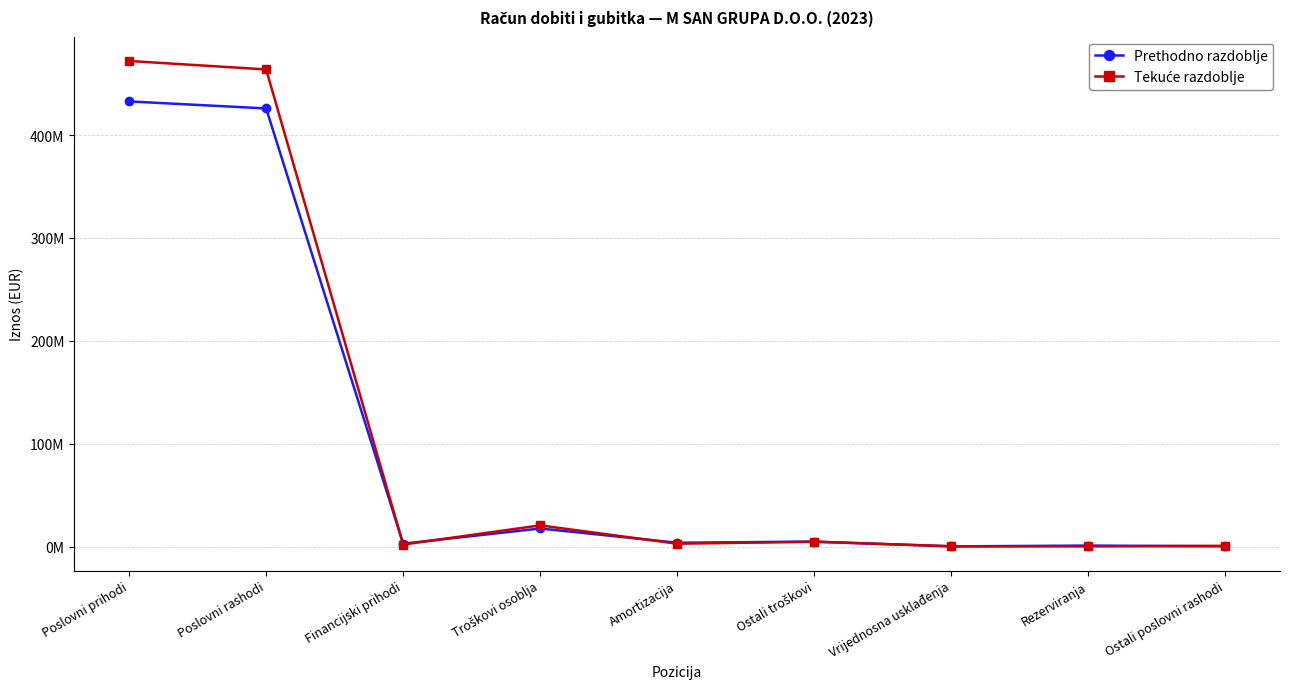

Between Financijski prihodi and Rezerviranja, which is larger?

Financijski prihodi